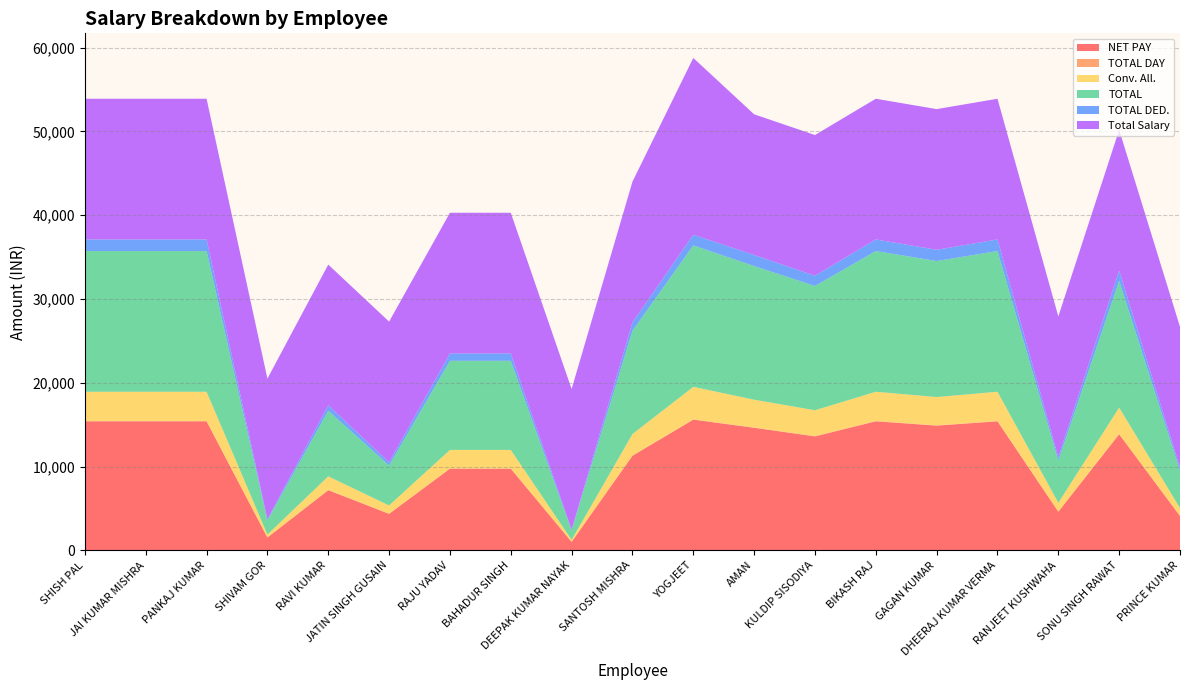

Reading left to right, extract all data points from this chart.

NET PAY: SHISH PAL=15406.0	JAI KUMAR MISHRA=15406.0	PANKAJ KUMAR=15406.0	SHIVAM GOR=1540.0	RAVI KUMAR=7189.0	JATIN SINGH GUSAIN=4365.0	RAJU YADAV=9757.0	BAHADUR SINGH=9757.0	DEEPAK KUMAR NAYAK=1026.0	SANTOSH MISHRA=11297.0	YOGJEET=15607.0	AMAN=14635.0	KULDIP SISODIYA=13608.0	BIKASH RAJ=15406.0	GAGAN KUMAR=14892.0	DHEERAJ KUMAR VERMA=15406.0	RANJEET KUSHWAHA=4622.0	SONU SINGH RAWAT=13865.0	PRINCE KUMAR=4108.0
TOTAL DAY: SHISH PAL=30.0	JAI KUMAR MISHRA=30.0	PANKAJ KUMAR=30.0	SHIVAM GOR=3.0	RAVI KUMAR=14.0	JATIN SINGH GUSAIN=8.5	RAJU YADAV=19.0	BAHADUR SINGH=19.0	DEEPAK KUMAR NAYAK=2.0	SANTOSH MISHRA=22.0	YOGJEET=24.0	AMAN=28.5	KULDIP SISODIYA=26.5	BIKASH RAJ=30.0	GAGAN KUMAR=29.0	DHEERAJ KUMAR VERMA=30.0	RANJEET KUSHWAHA=9.0	SONU SINGH RAWAT=27.0	PRINCE KUMAR=8.0
Conv. All.: SHISH PAL=3500.0	JAI KUMAR MISHRA=3500.0	PANKAJ KUMAR=3500.0	SHIVAM GOR=350.0	RAVI KUMAR=1633.3	JATIN SINGH GUSAIN=991.7	RAJU YADAV=2216.7	BAHADUR SINGH=2216.7	DEEPAK KUMAR NAYAK=233.3	SANTOSH MISHRA=2566.7	YOGJEET=3889.6	AMAN=3325.0	KULDIP SISODIYA=3091.7	BIKASH RAJ=3500.0	GAGAN KUMAR=3383.3	DHEERAJ KUMAR VERMA=3500.0	RANJEET KUSHWAHA=1050.0	SONU SINGH RAWAT=3150.0	PRINCE KUMAR=933.3
TOTAL: SHISH PAL=16792.0	JAI KUMAR MISHRA=16792.0	PANKAJ KUMAR=16792.0	SHIVAM GOR=1679.2	RAVI KUMAR=7836.3	JATIN SINGH GUSAIN=4757.7	RAJU YADAV=10634.9	BAHADUR SINGH=10634.9	DEEPAK KUMAR NAYAK=1119.5	SANTOSH MISHRA=12314.1	YOGJEET=16880.0	AMAN=15952.4	KULDIP SISODIYA=14832.9	BIKASH RAJ=16792.0	GAGAN KUMAR=16232.3	DHEERAJ KUMAR VERMA=16792.0	RANJEET KUSHWAHA=5037.6	SONU SINGH RAWAT=15112.8	PRINCE KUMAR=4477.9
TOTAL DED.: SHISH PAL=1386.0	JAI KUMAR MISHRA=1386.0	PANKAJ KUMAR=1386.0	SHIVAM GOR=139.0	RAVI KUMAR=647.0	JATIN SINGH GUSAIN=393.0	RAJU YADAV=878.0	BAHADUR SINGH=878.0	DEEPAK KUMAR NAYAK=93.0	SANTOSH MISHRA=1017.0	YOGJEET=1273.2	AMAN=1317.0	KULDIP SISODIYA=1225.0	BIKASH RAJ=1386.0	GAGAN KUMAR=1340.0	DHEERAJ KUMAR VERMA=1386.0	RANJEET KUSHWAHA=416.0	SONU SINGH RAWAT=1248.0	PRINCE KUMAR=370.0
Total Salary: SHISH PAL=16792.0	JAI KUMAR MISHRA=16792.0	PANKAJ KUMAR=16792.0	SHIVAM GOR=16792.0	RAVI KUMAR=16792.0	JATIN SINGH GUSAIN=16792.0	RAJU YADAV=16792.0	BAHADUR SINGH=16792.0	DEEPAK KUMAR NAYAK=16792.0	SANTOSH MISHRA=16792.0	YOGJEET=21100.0	AMAN=16792.0	KULDIP SISODIYA=16792.0	BIKASH RAJ=16792.0	GAGAN KUMAR=16792.0	DHEERAJ KUMAR VERMA=16792.0	RANJEET KUSHWAHA=16792.0	SONU SINGH RAWAT=16792.0	PRINCE KUMAR=16792.0